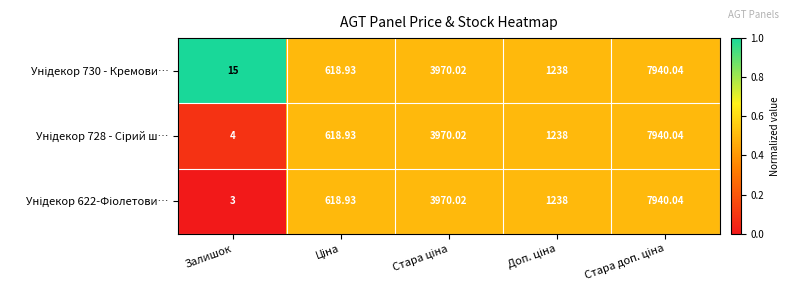

Which label corresponds to the smallest value in the chart?

Залишок